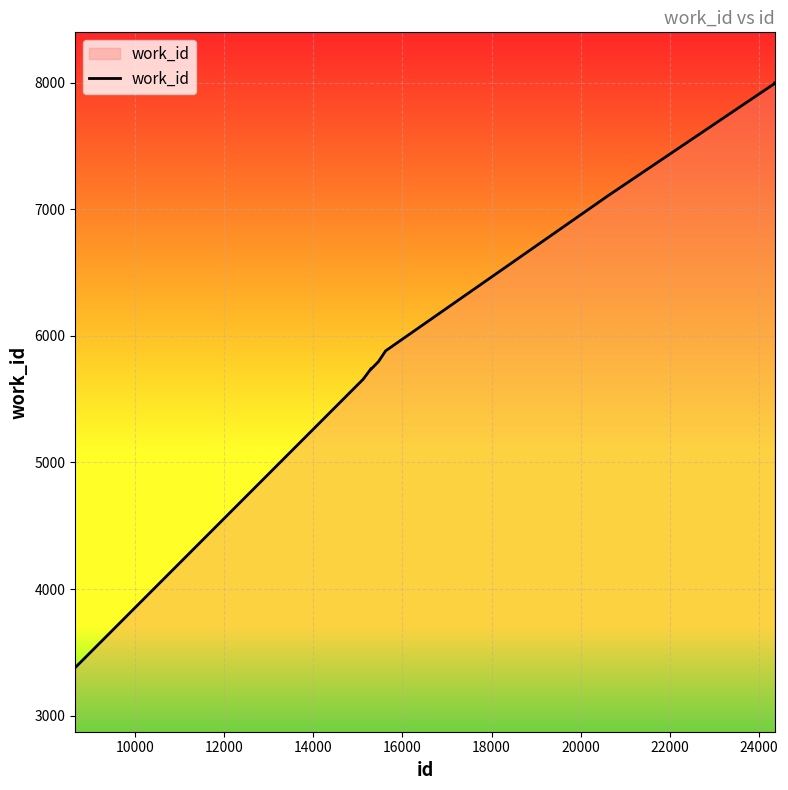

What is the difference between the maximum and minimum values?

4618